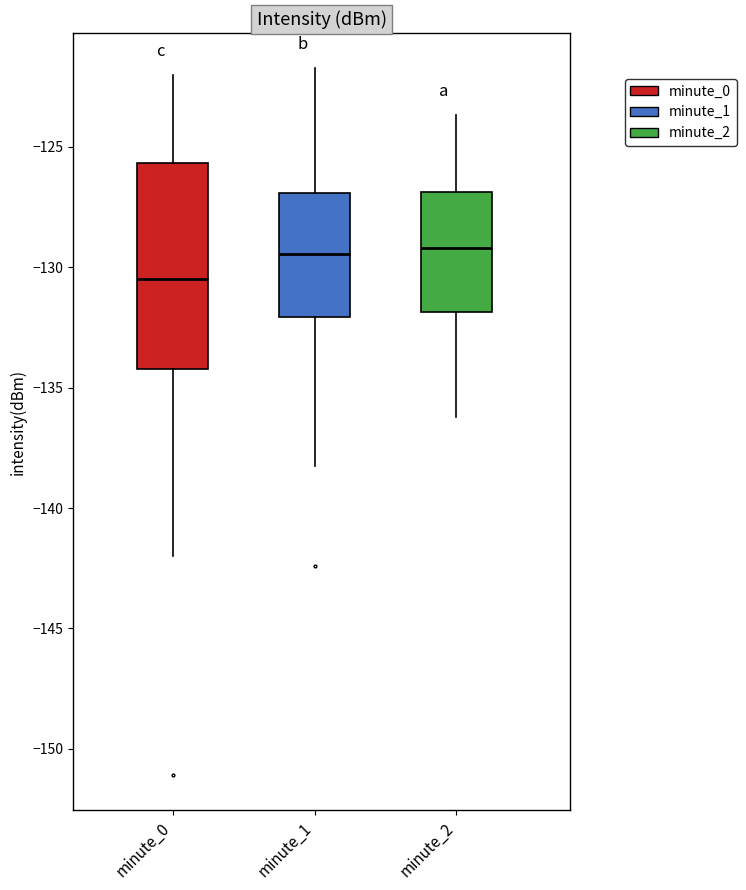

Where is the lower edge of the box for minute_2 on the y-axis? The values are not printed on the chart, so give them approximately, as read against the axis.

-132.0